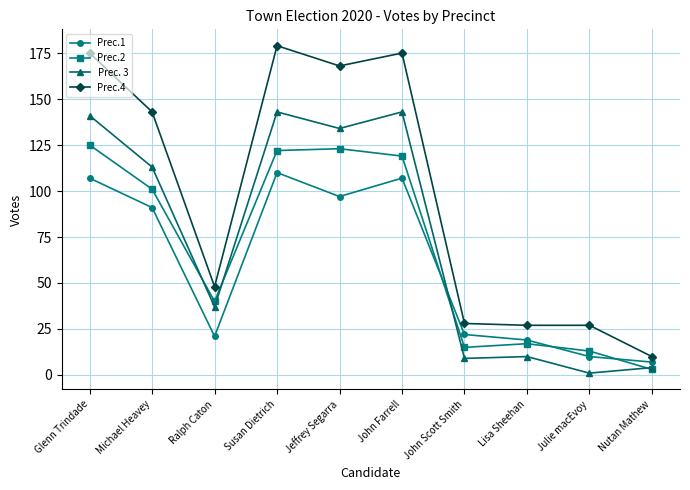

What is the difference between the maximum and minimum values in the Prec. 3 series?

142